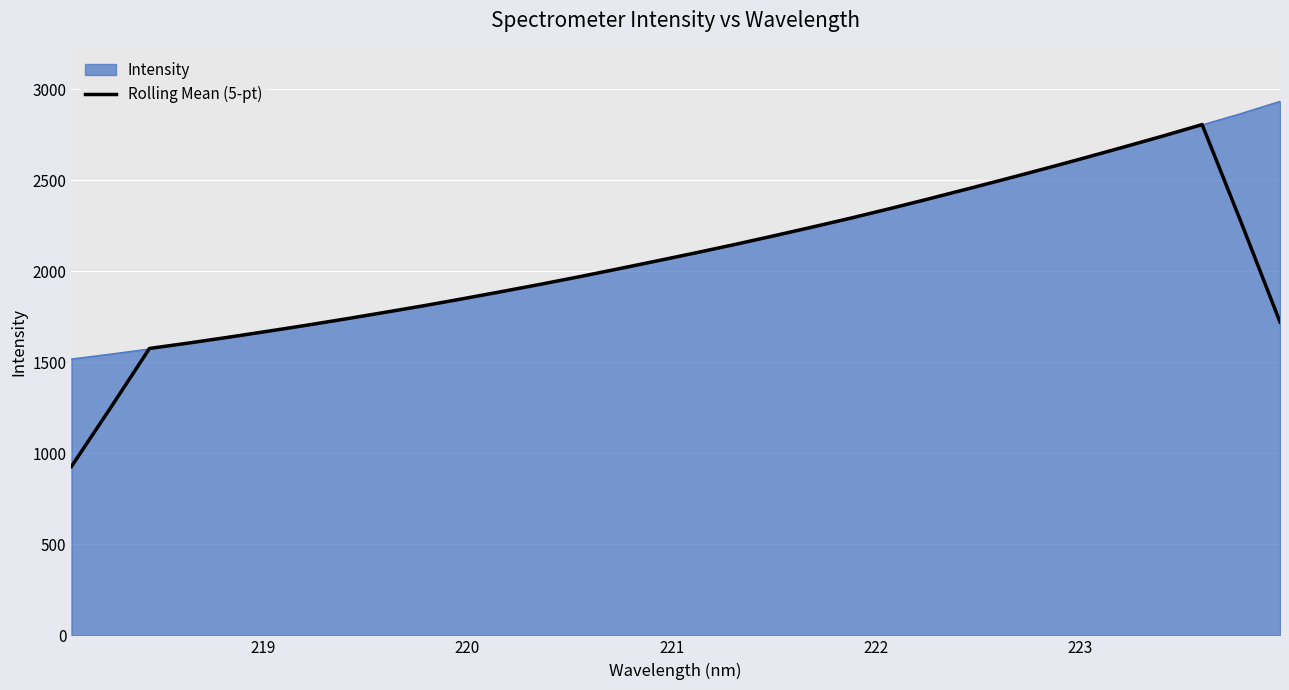

What is the lowest value of the Rolling Mean (5-pt) series?

927.4